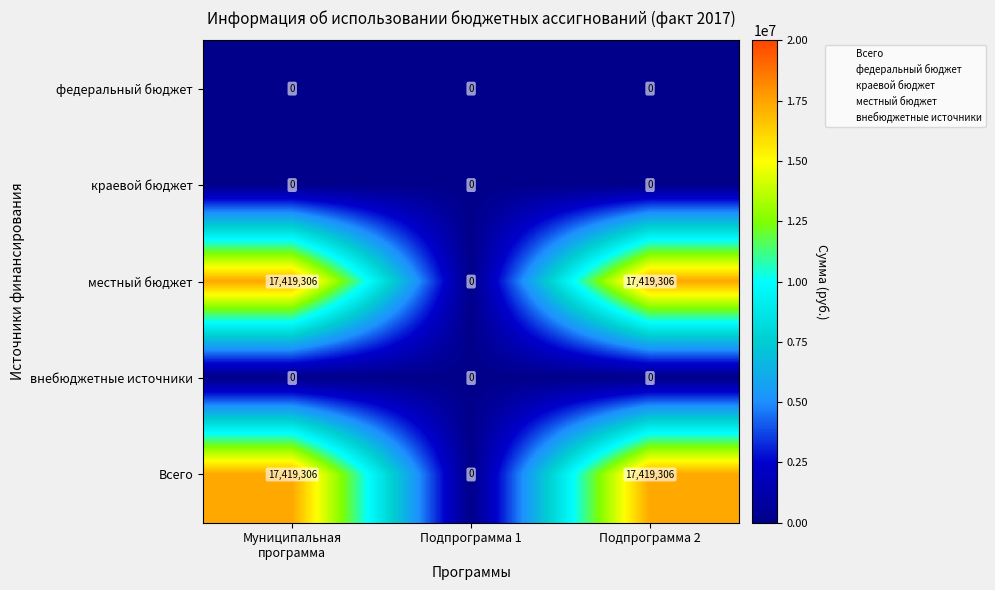

True or false: внебюджетные источники has a value of 0 at Подпрограмма 1.

True